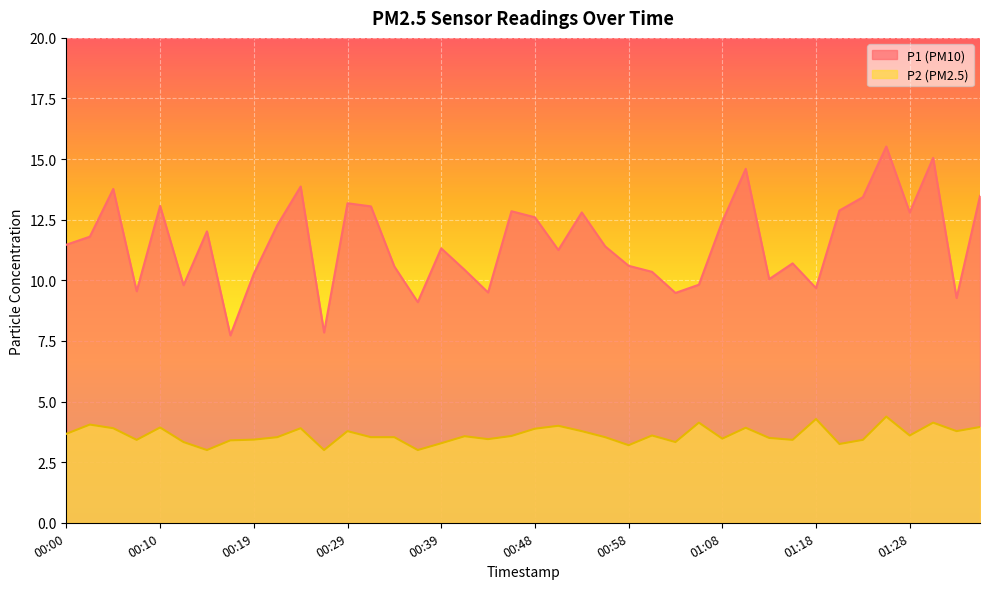

True or false: P1 and P2 cross at least once.

False